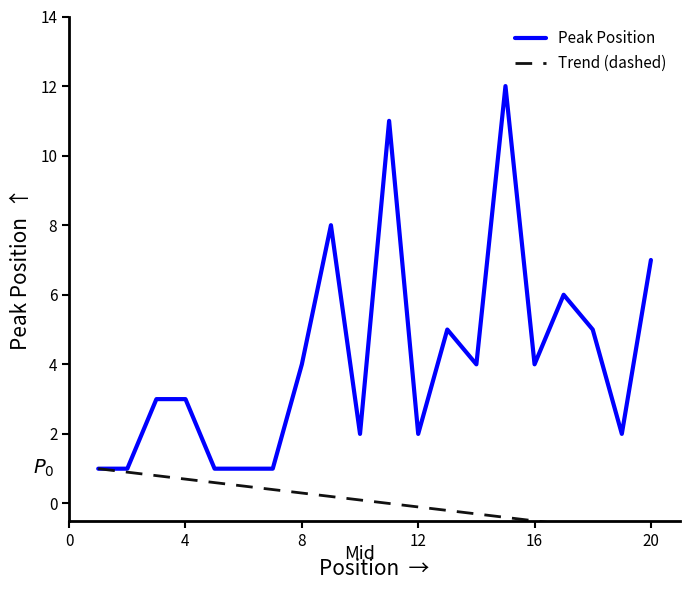

What is the maximum value for Peak Position?

12